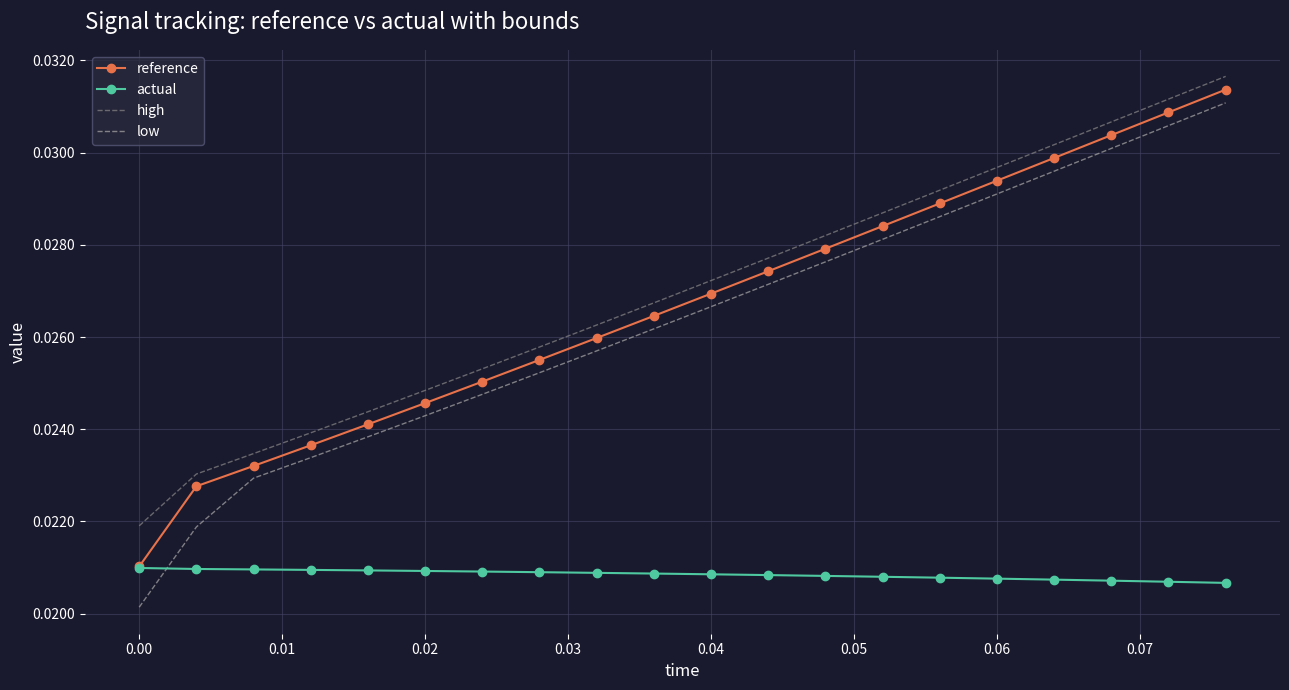

True or false: reference and high cross at least once.

False